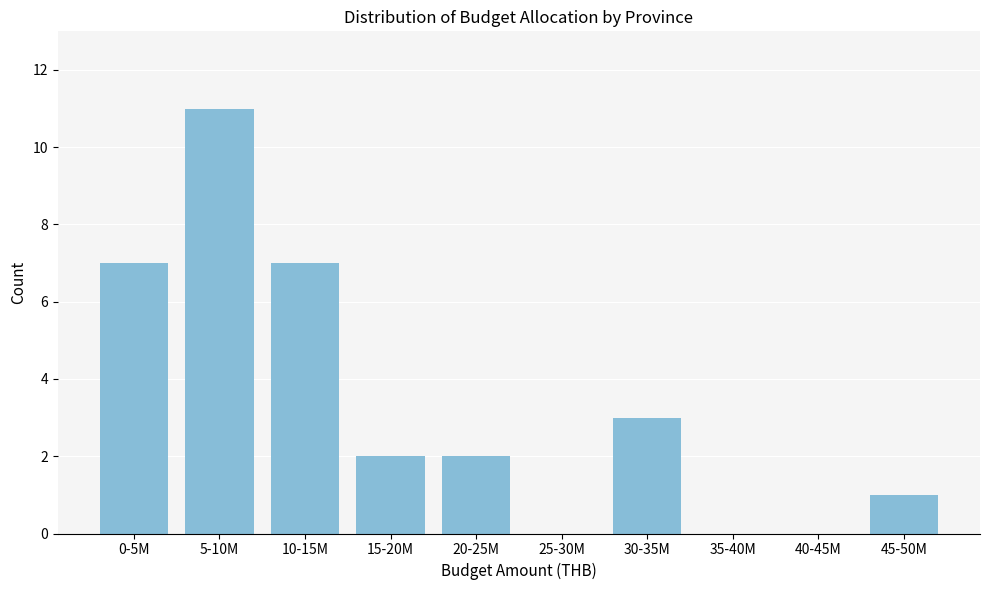

Reading left to right, list all the values displayed in this chart.

0-5M=7	5-10M=11	10-15M=7	15-20M=2	20-25M=2	25-30M=0	30-35M=3	35-40M=0	40-45M=0	45-50M=1